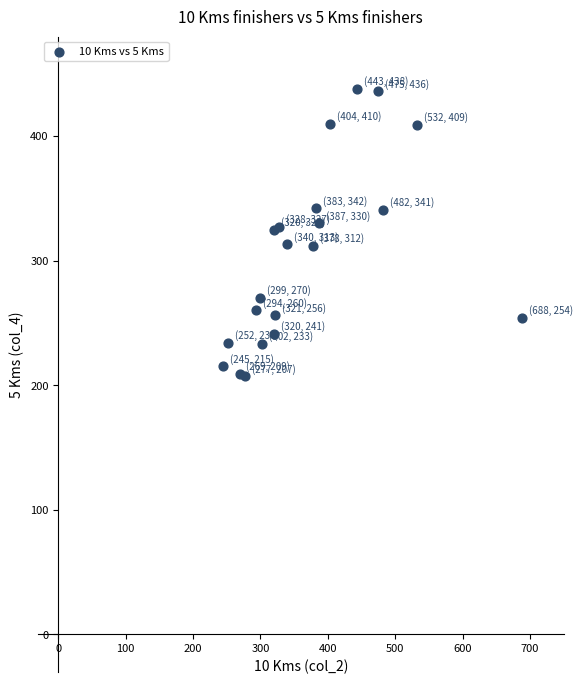

What is the range of Y values (max minus min)?

231